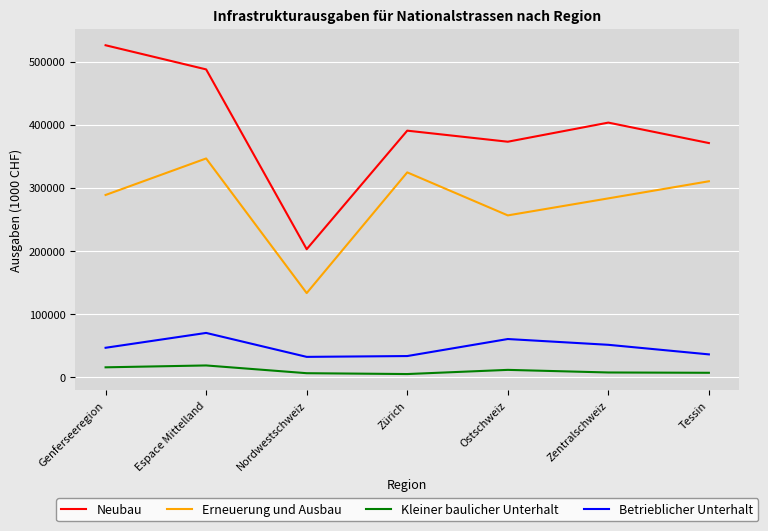

True or false: Erneuerung und Ausbau and Neubau intersect in this chart.

False